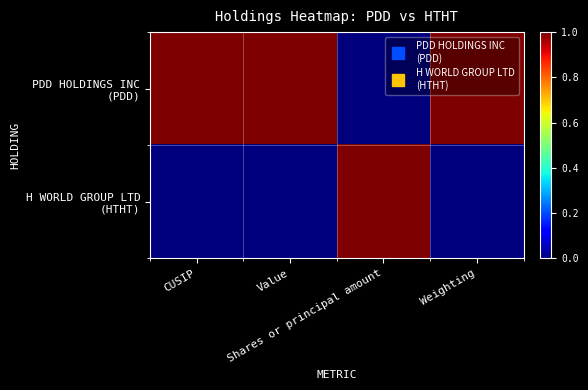

List the series in order of their peak value, highest first.

PDD HOLDINGS INC (PDD), H WORLD GROUP LTD (HTHT)